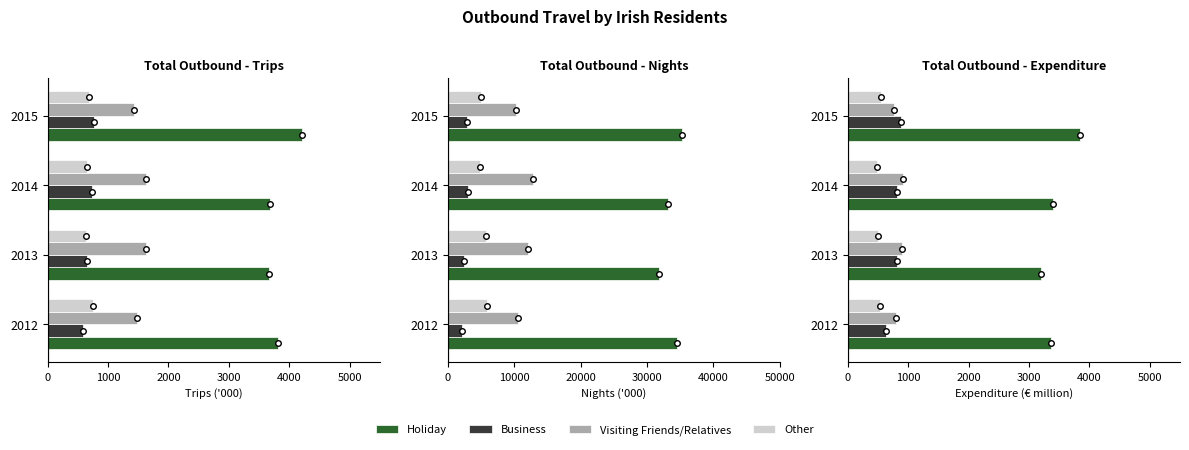

Does the chart contain any negative values?

No